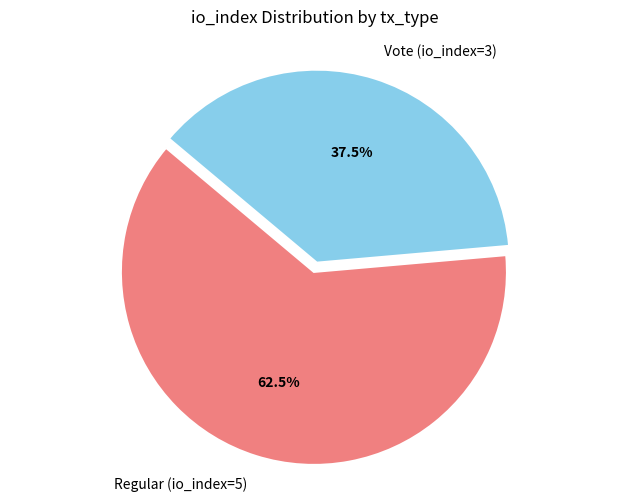

What is the largest slice in the pie chart?

Regular (io_index=5)